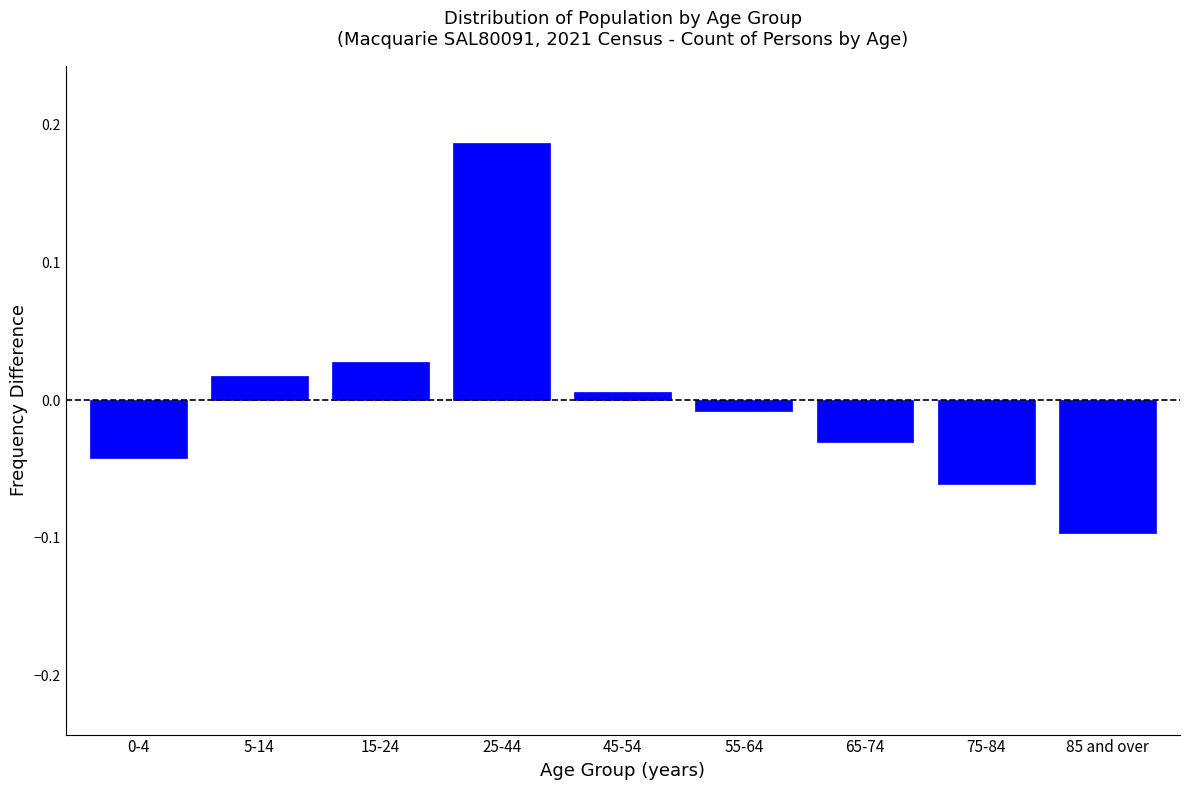

At which label does the data first exceed 0?

5-14